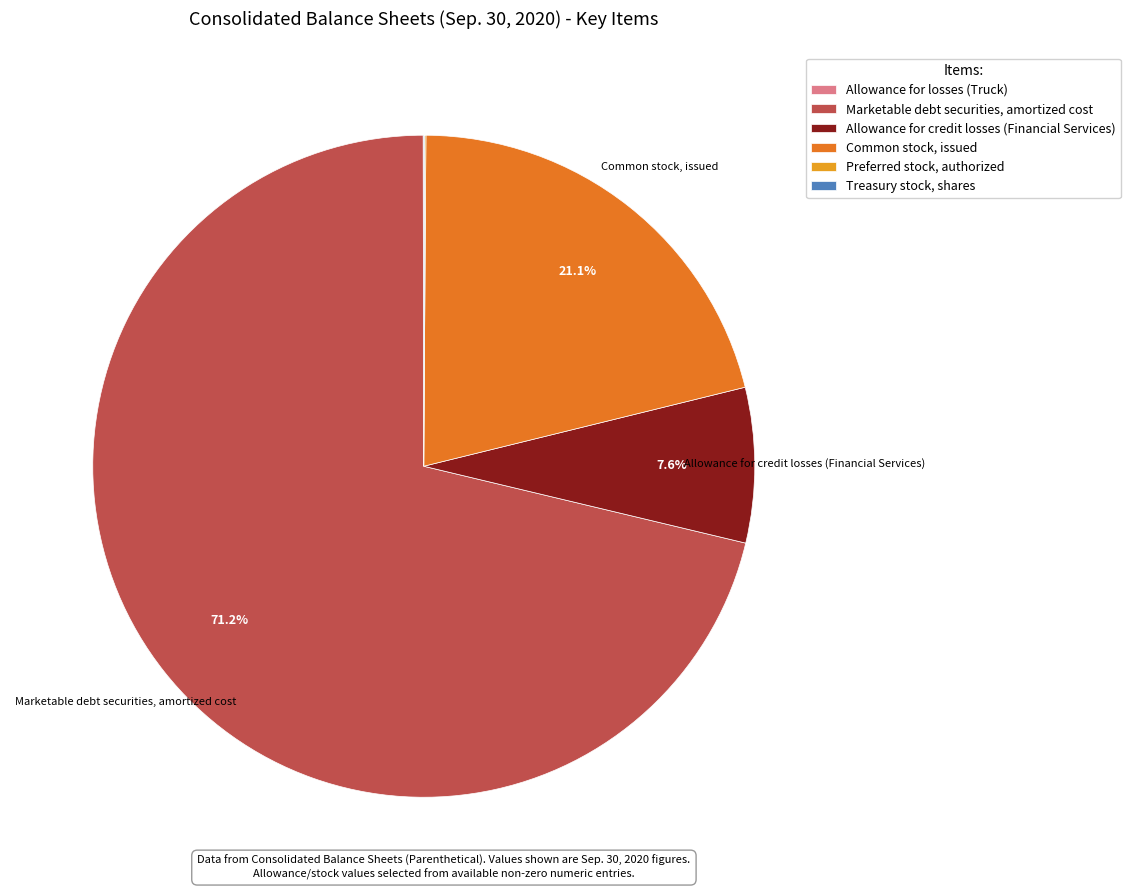

Which category accounts for the majority?

Marketable debt securities, amortized cost